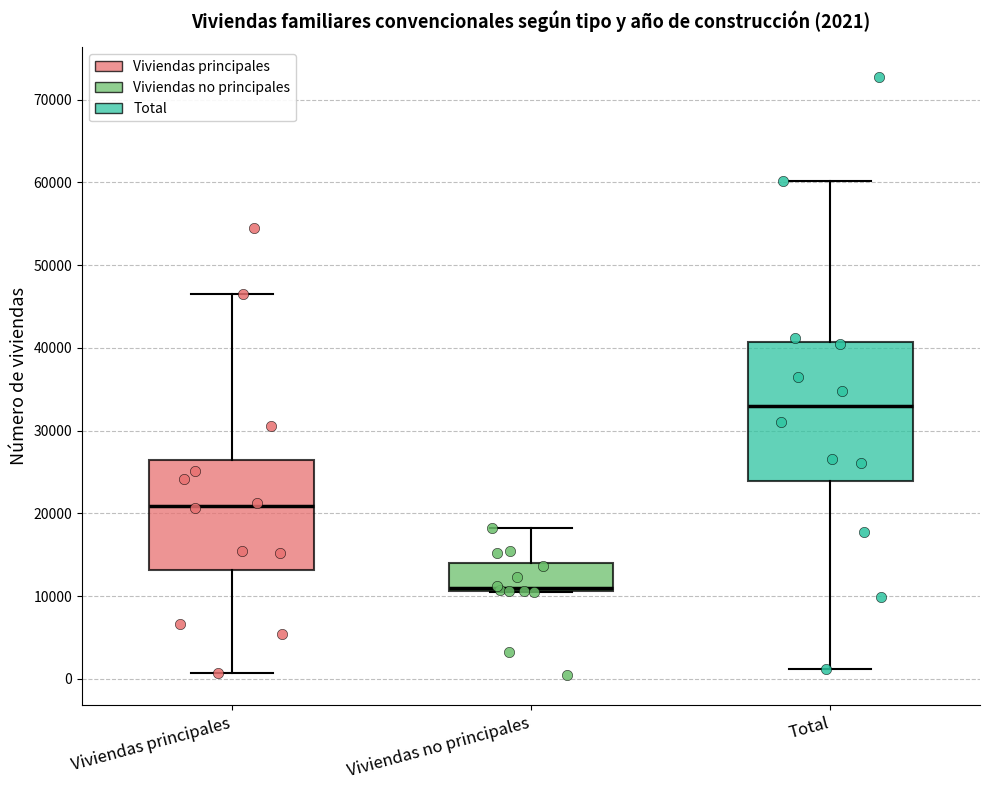

Which box is the tallest, from its lower edge to its upper edge?

Total